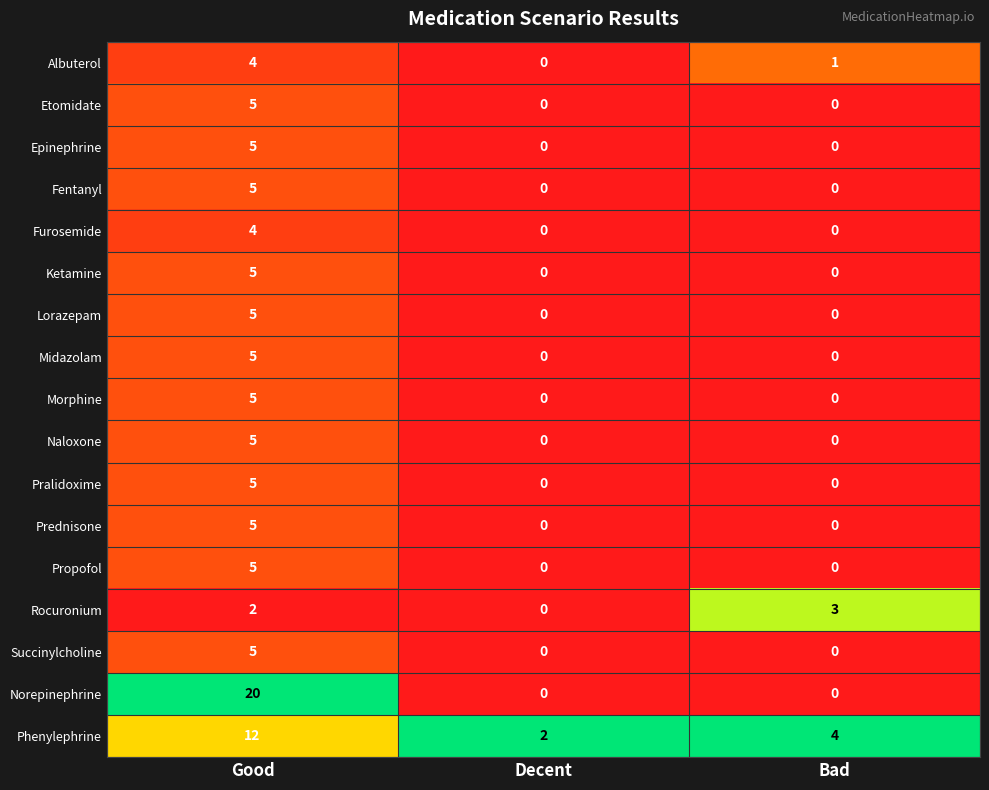

Is it true that Fentanyl equals 0 at Bad?

True